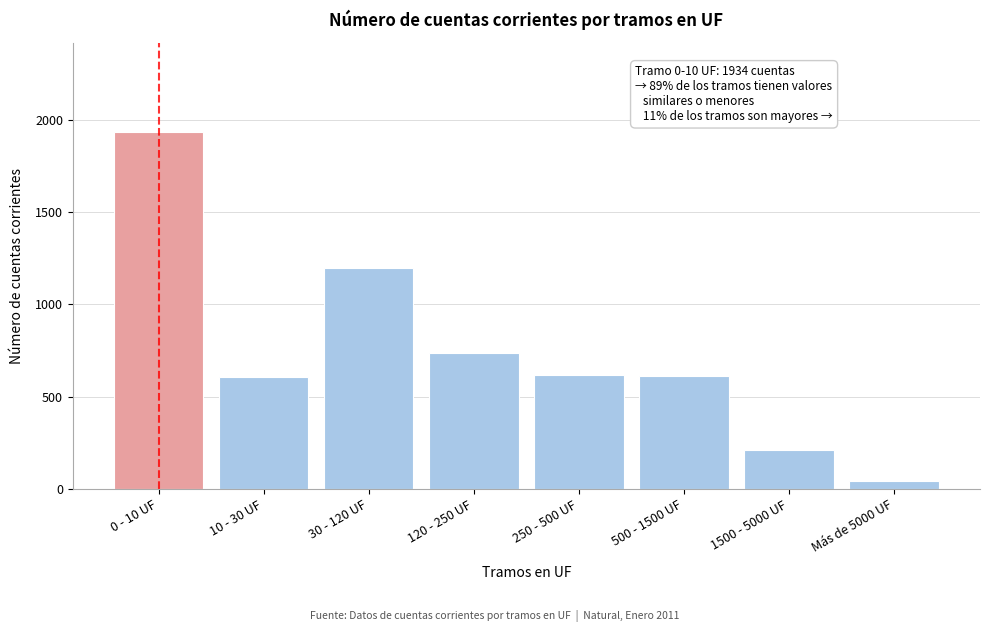

What is the ratio of the value at 30 - 120 UF to the value at 0 - 10 UF?

0.6